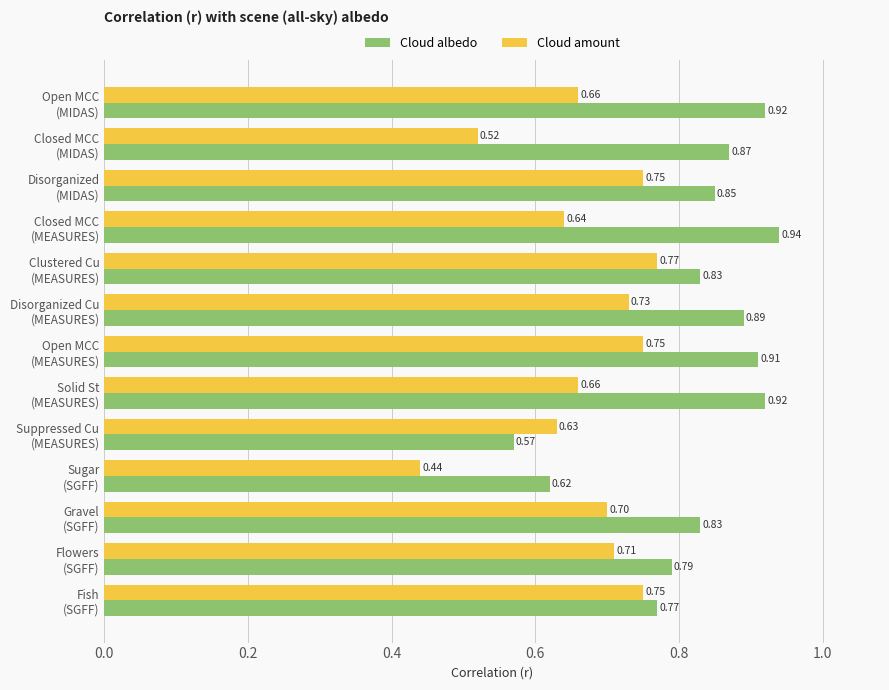

What is the sum of all Cloud amount values?

8.7